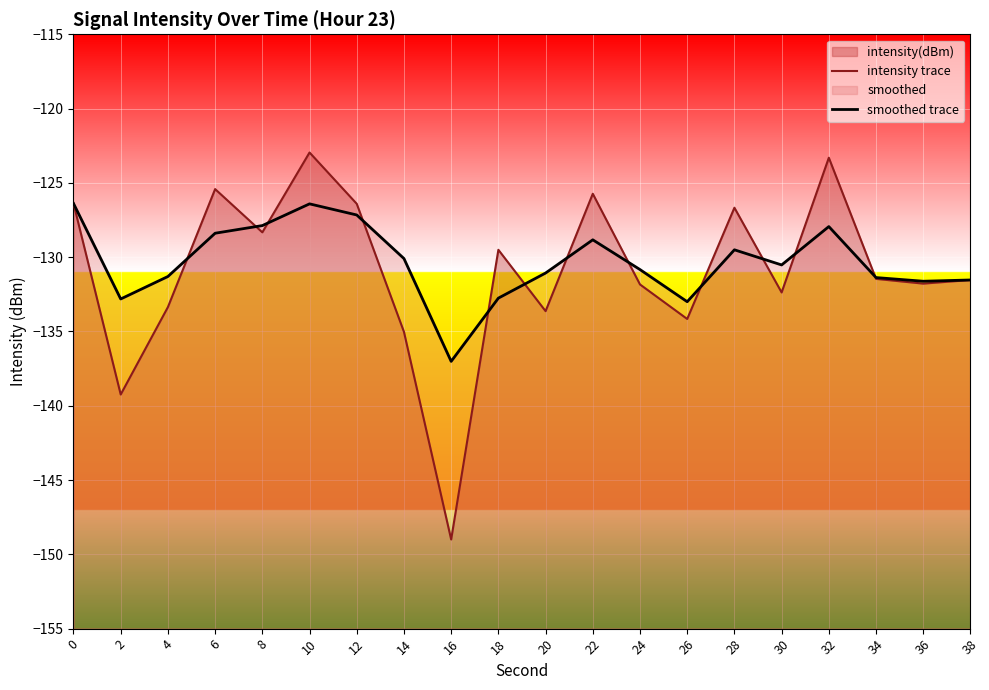

How many intersections are there between smoothed trace and intensity trace?

12